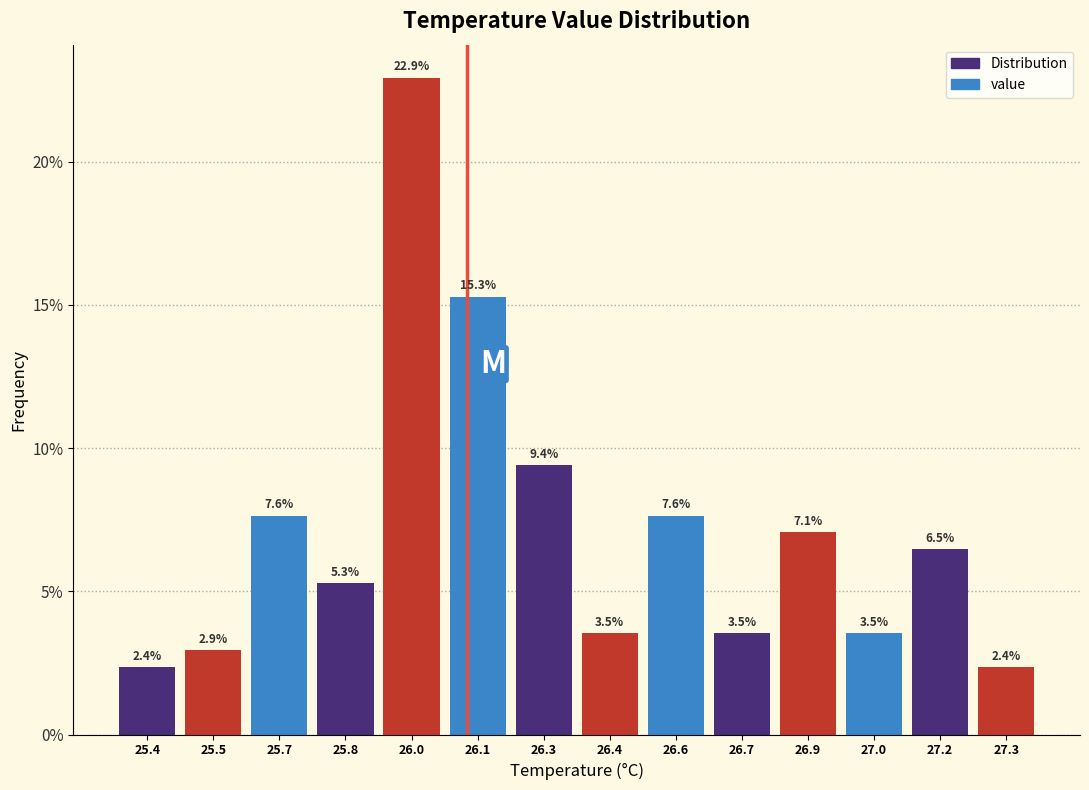

Reading left to right, extract all data points from this chart.

25.4=2.4	25.5=2.9	25.7=7.6	25.8=5.3	26.0=22.9	26.1=15.3	26.3=9.4	26.4=3.5	26.6=7.6	26.7=3.5	26.9=7.1	27.0=3.5	27.2=6.5	27.3=2.4